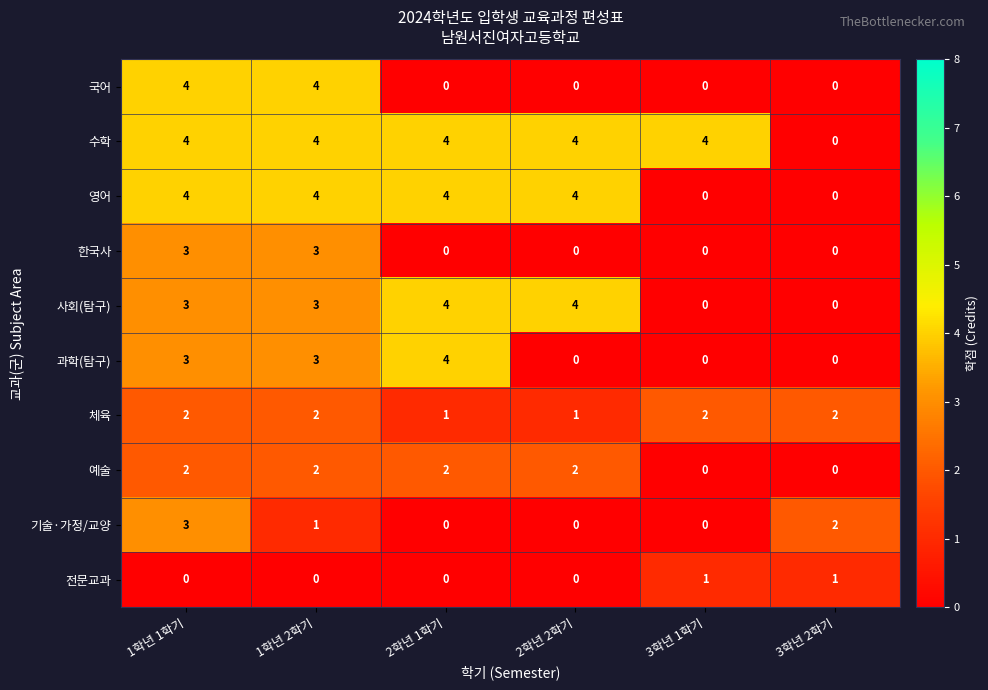

How many 예술 values are between 0 and 2?

6